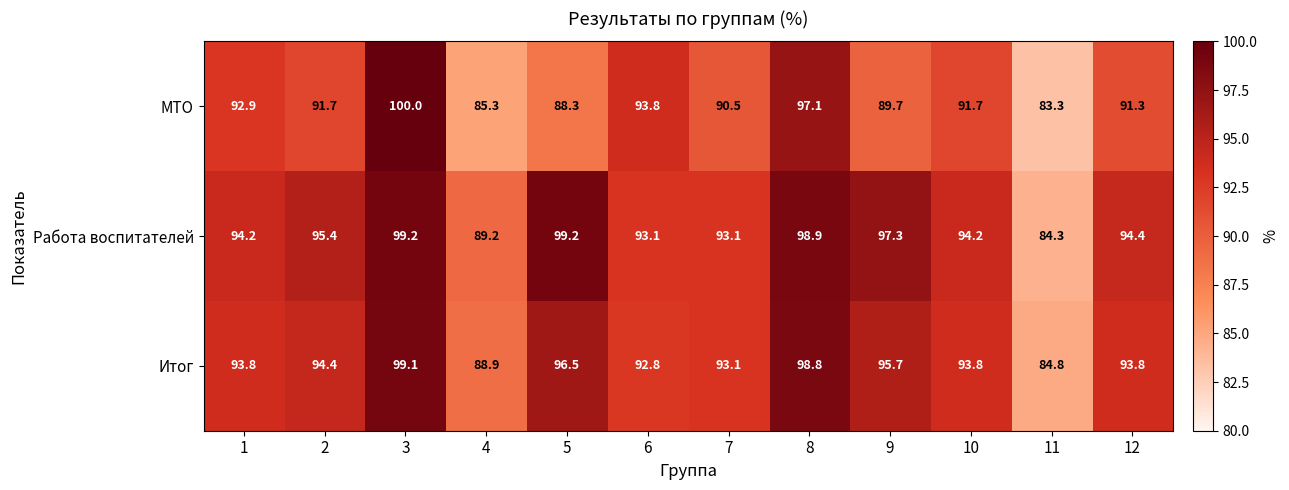

Count the number of data series in this chart.

3